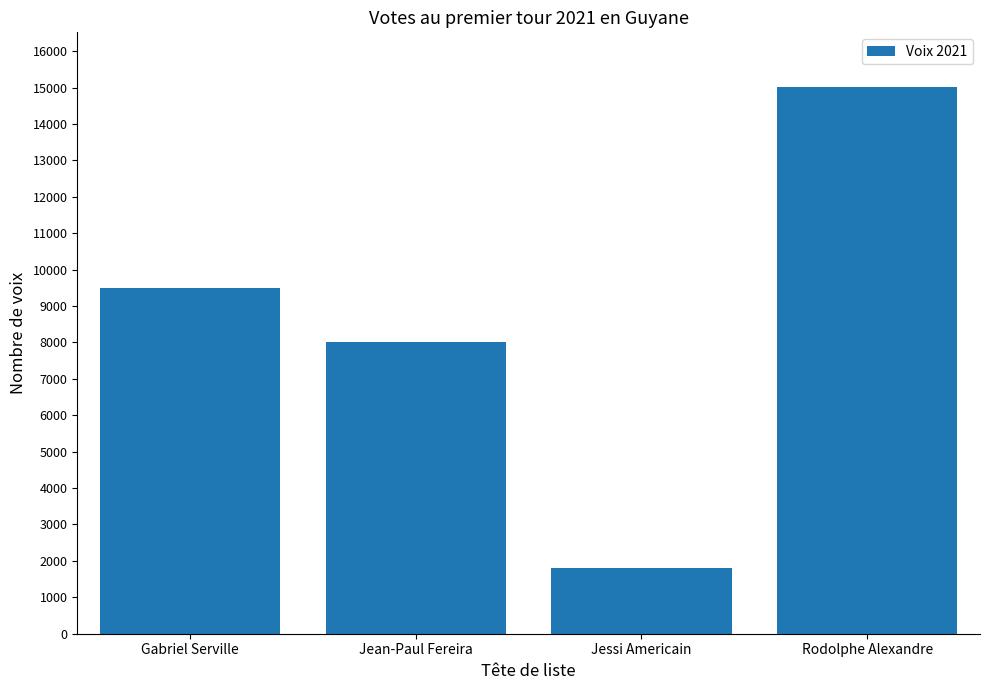

How many values are below 9506?

2